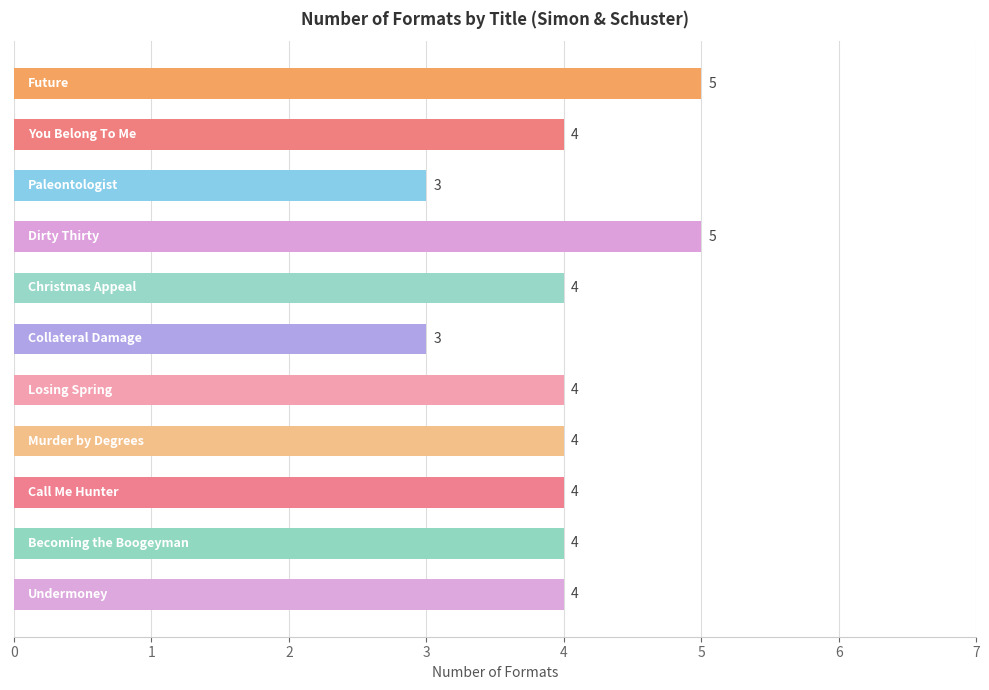

What is the minimum value shown in the chart?

3